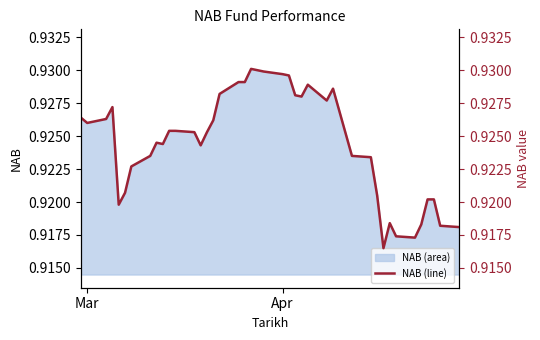

What is the maximum value shown in the chart?

0.9